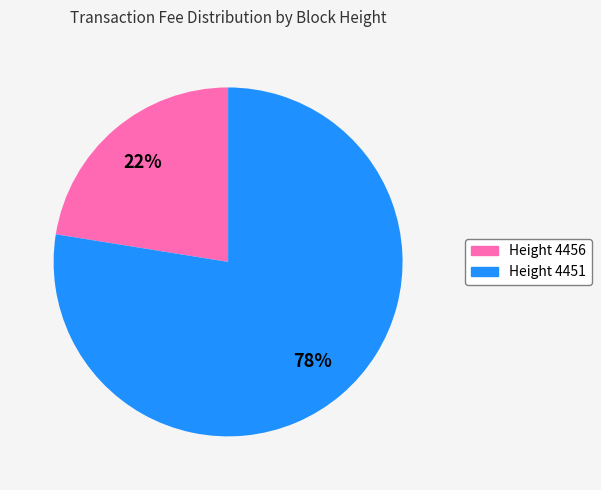

True or false: Height 4456 accounts for 22% of the total.

True